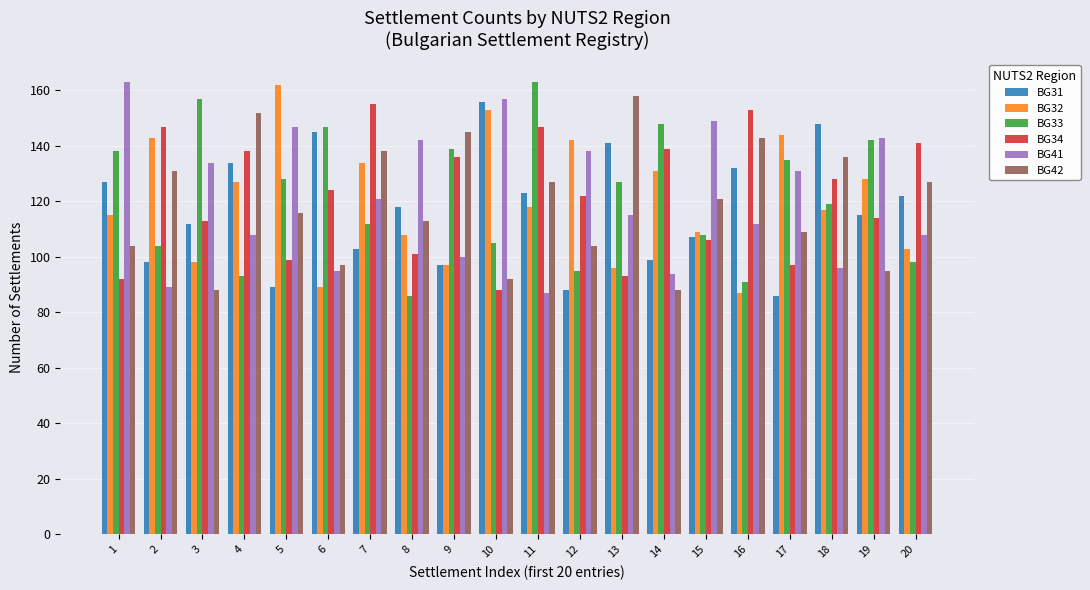

The value of BG34 at 7 is 155. True or false?

True